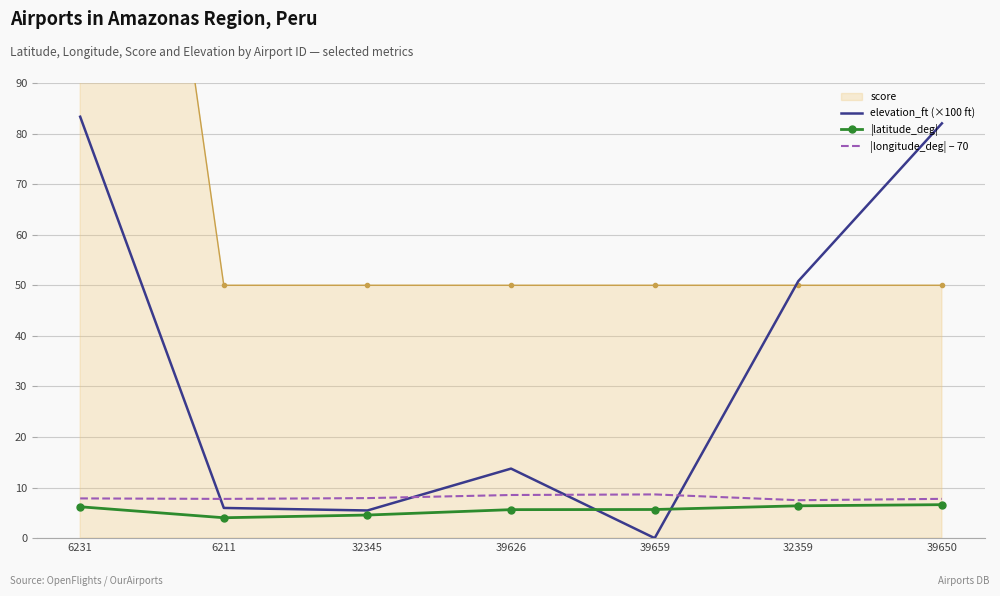

List the labels in order of elevation_ft (×100 ft) value, largest first.

6231, 39650, 32359, 39626, 6211, 32345, 39659